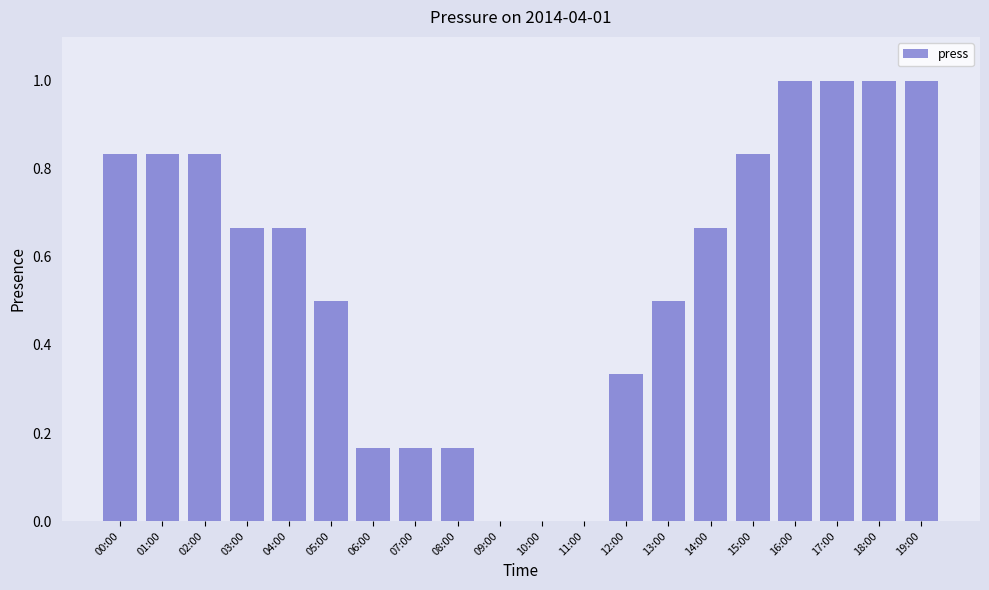

Is it true that the value at 01:00 is 1.4?

False